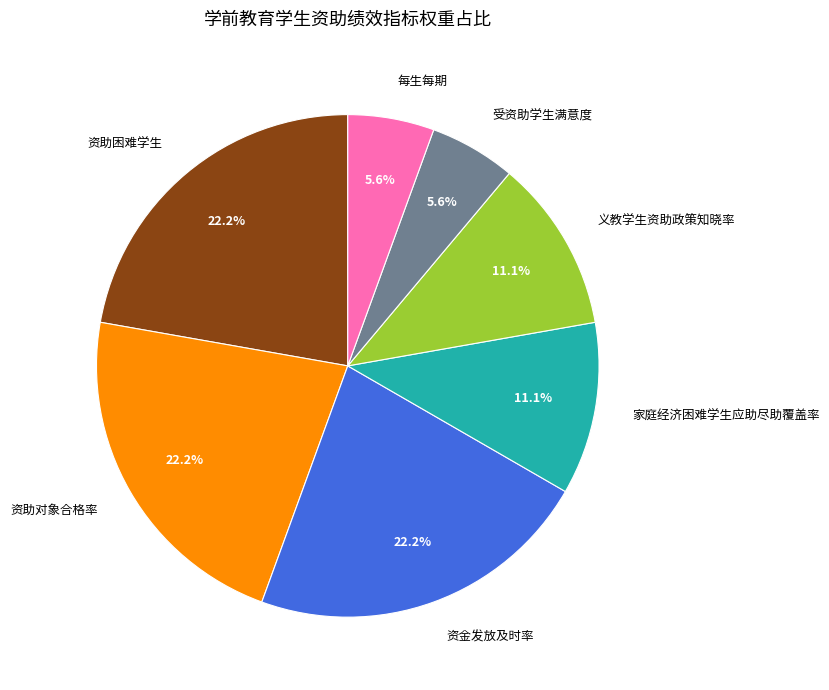

Approximately how many times larger is the value at 资助对象合格率 compared to 受资助学生满意度?

4.0